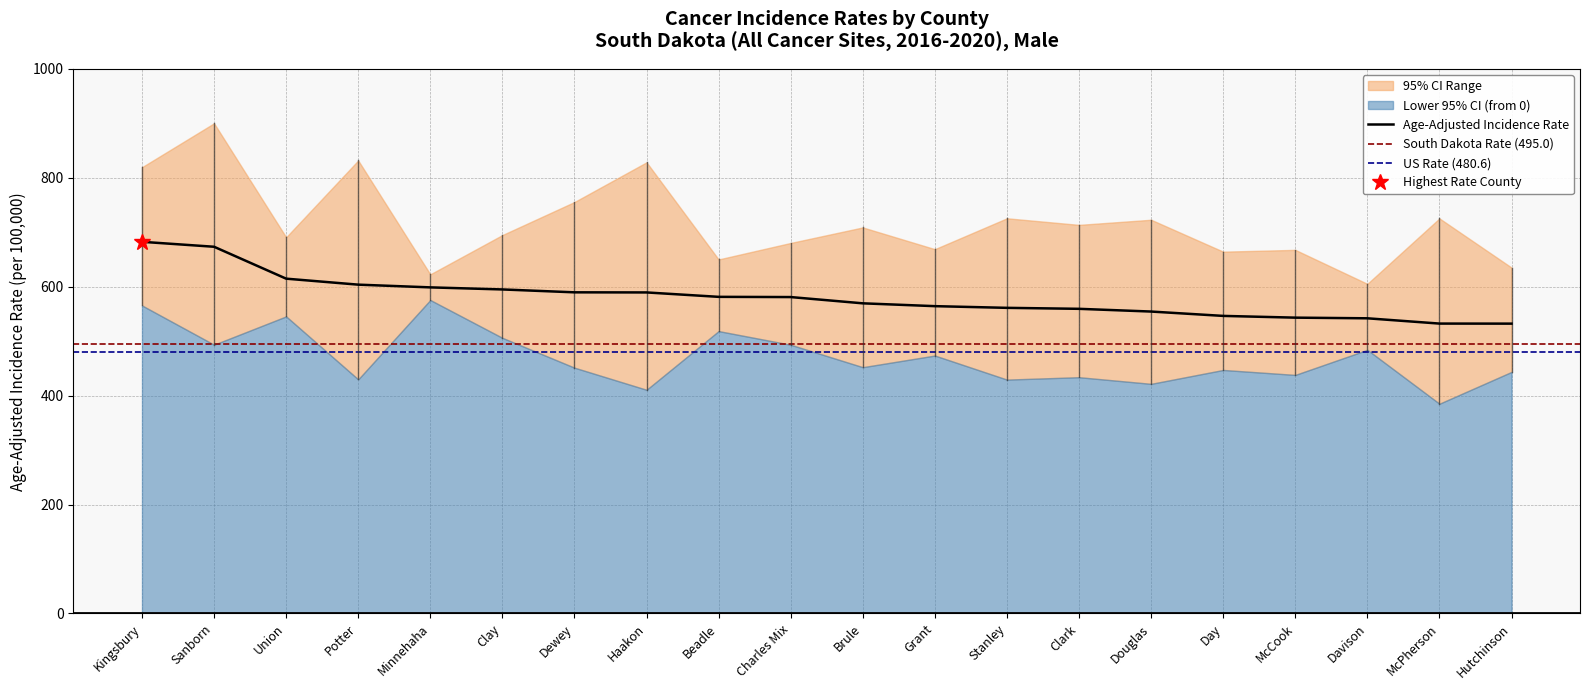

What value does the Lower 95% CI series have at Davison?

484.2